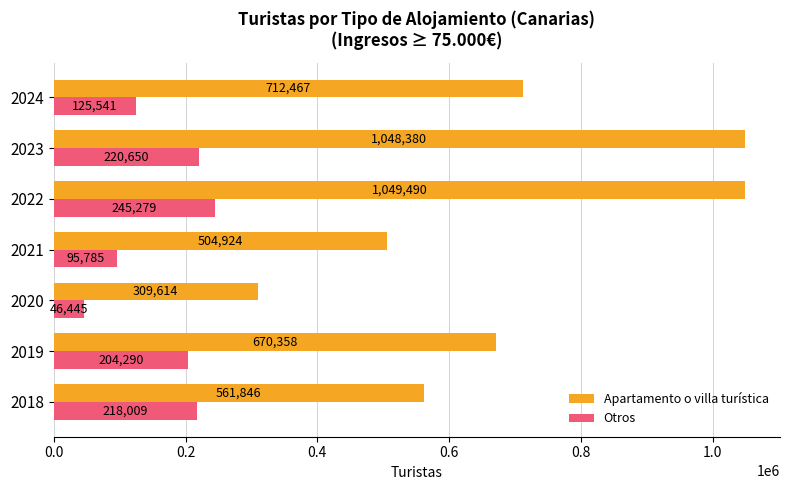

Count the number of categories in the chart.

7